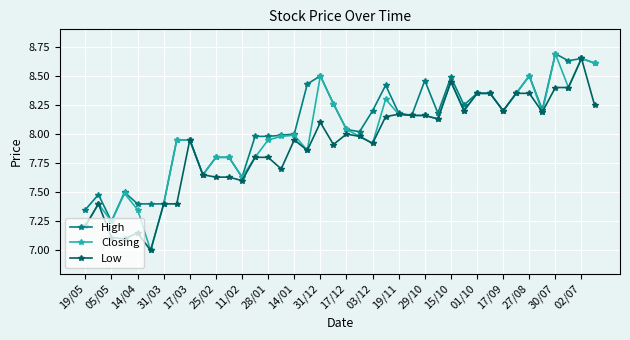

List the series in order of their overall mean, lowest first.

Low, Closing, High